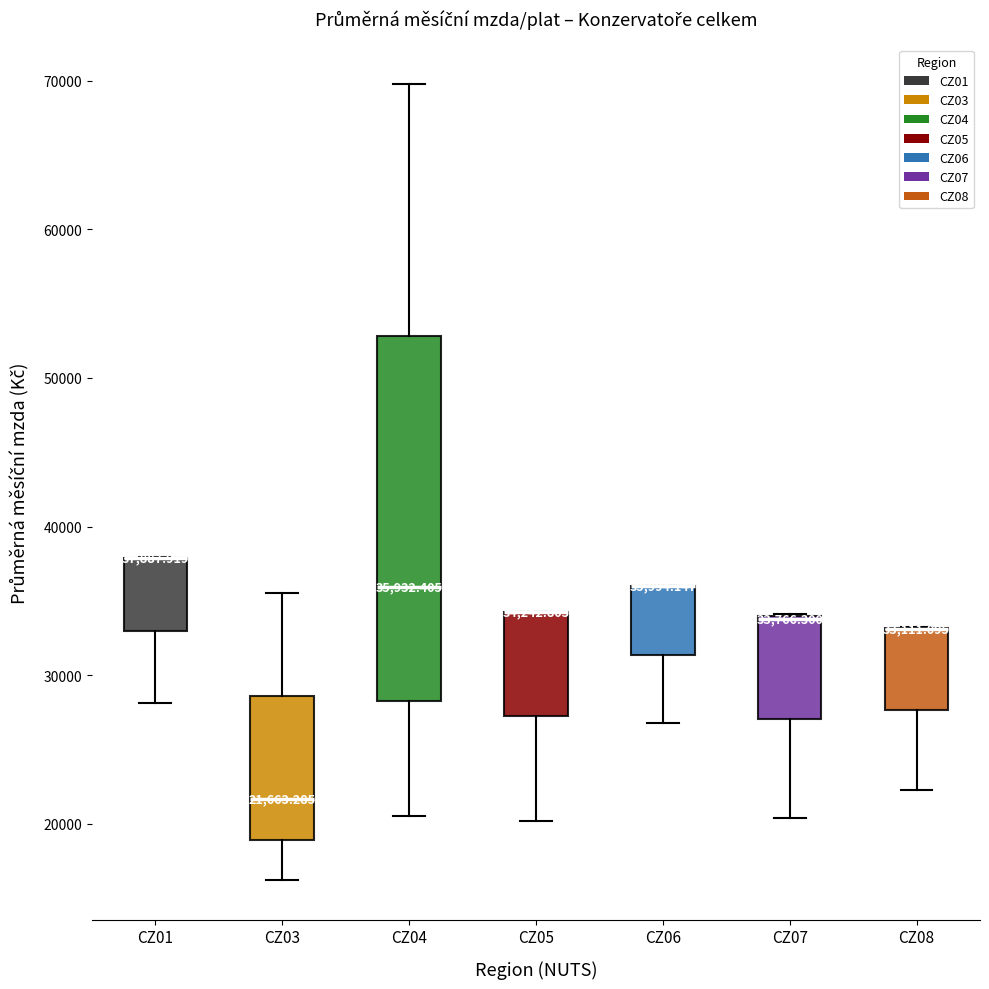

Comparing the boxes themselves (not the whiskers), which one is the tallest?

CZ04